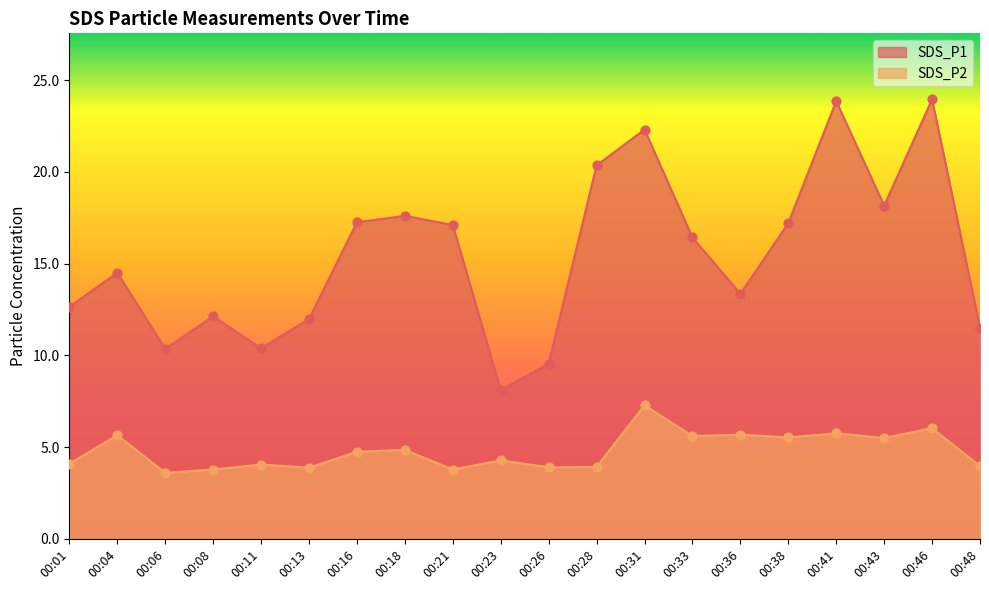

Which series contains the highest Y value?

SDS_P1